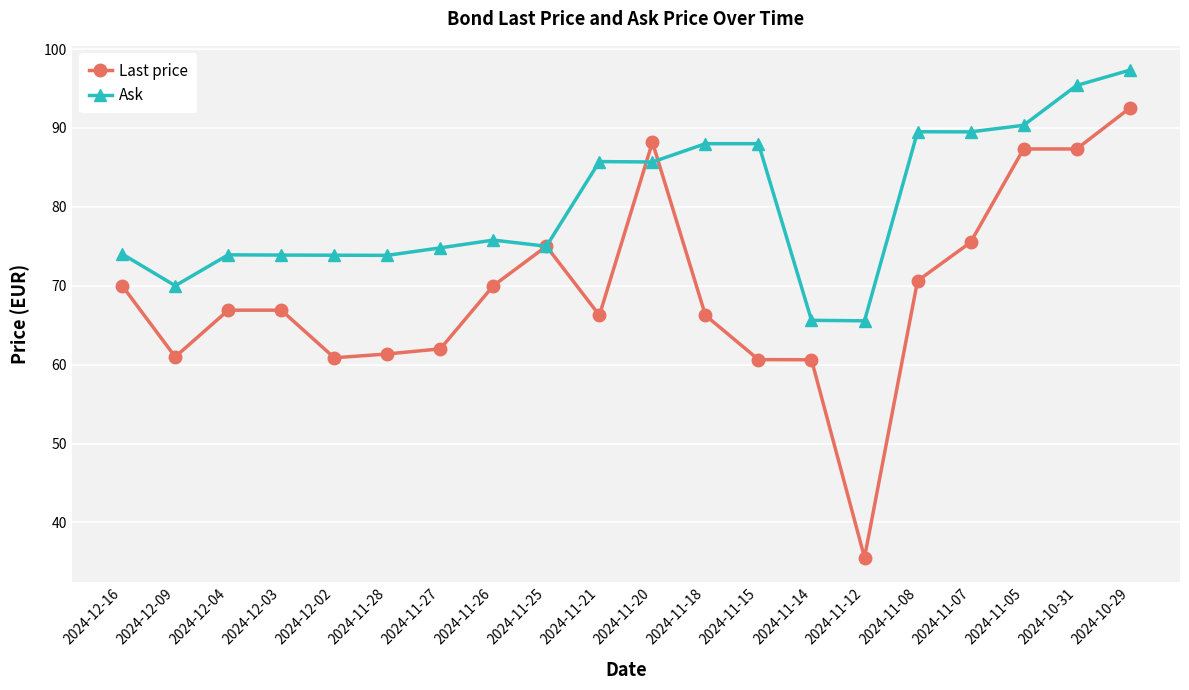

True or false: Ask and Last price cross at least once.

True